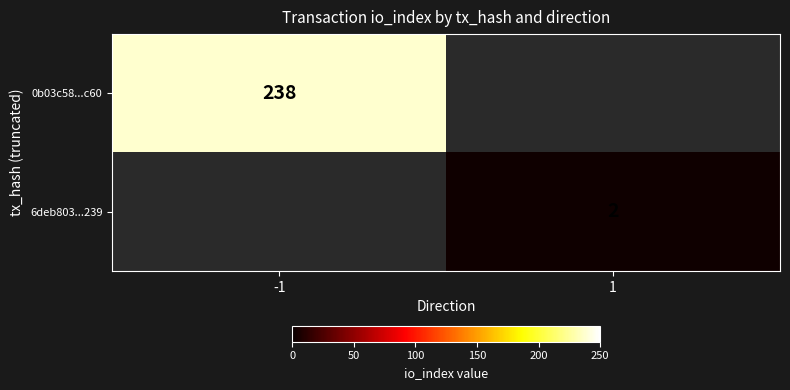

Which category has the lowest value across all series?

1